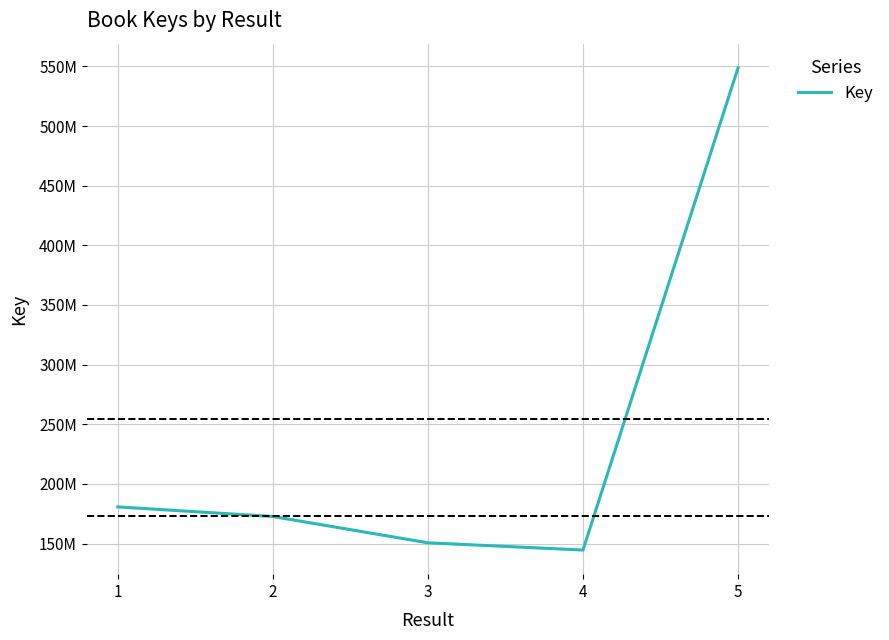

Does the chart have visible grid lines?

Yes